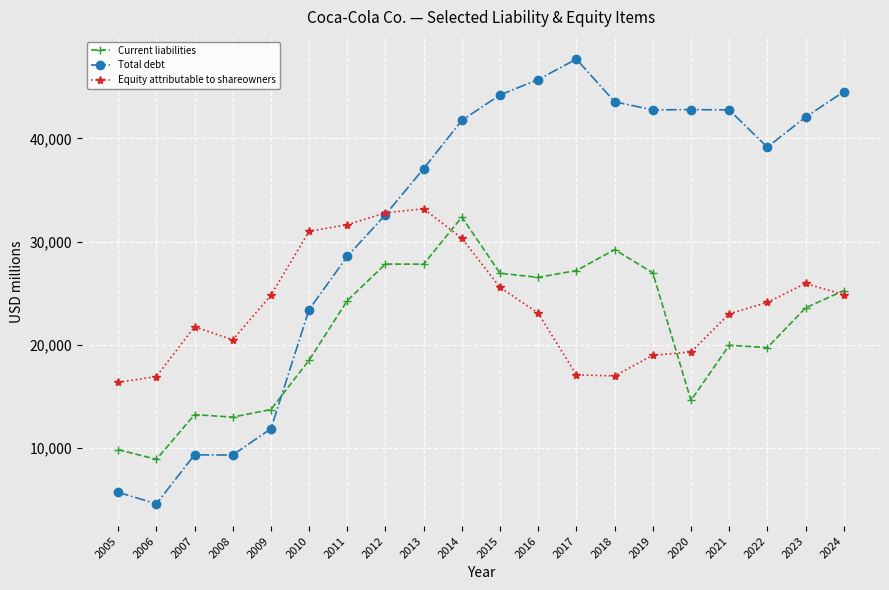

At 2010, list the series in order from largest to smallest.

Equity attributable to shareowners, Total debt, Current liabilities